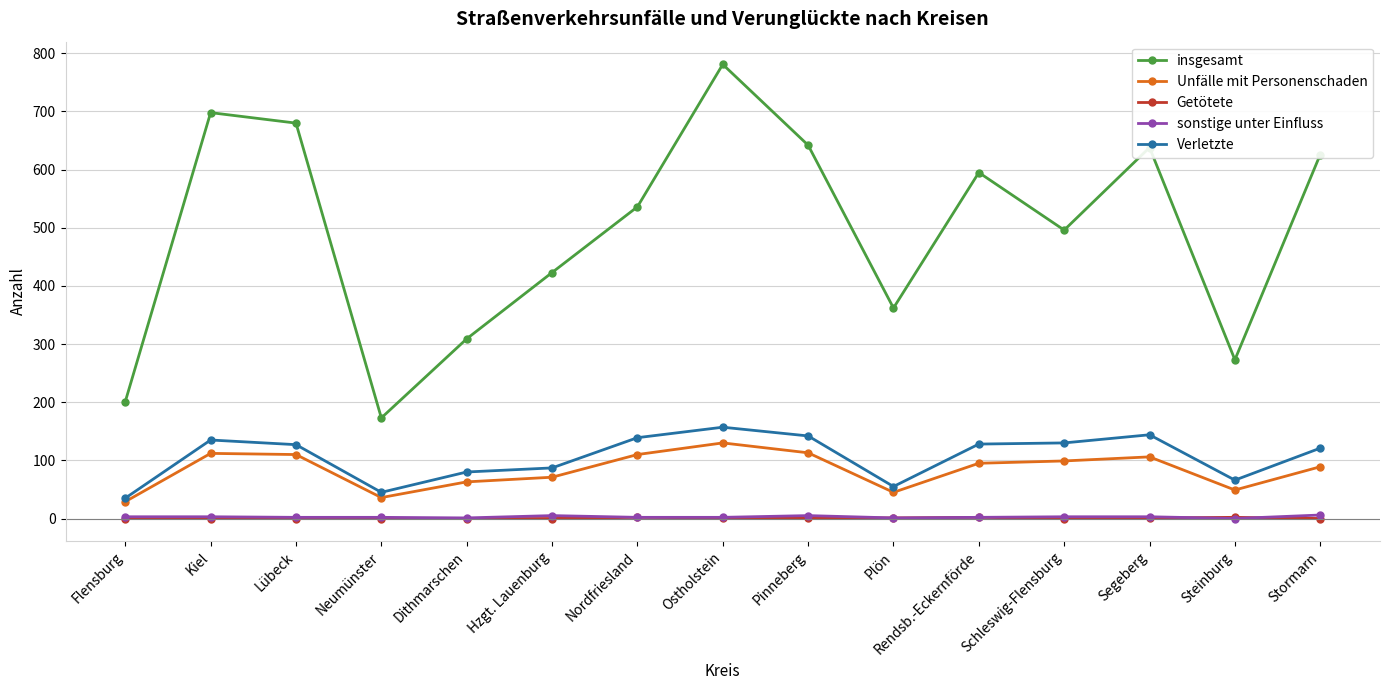

Which label corresponds to the largest value in the chart?

Ostholstein